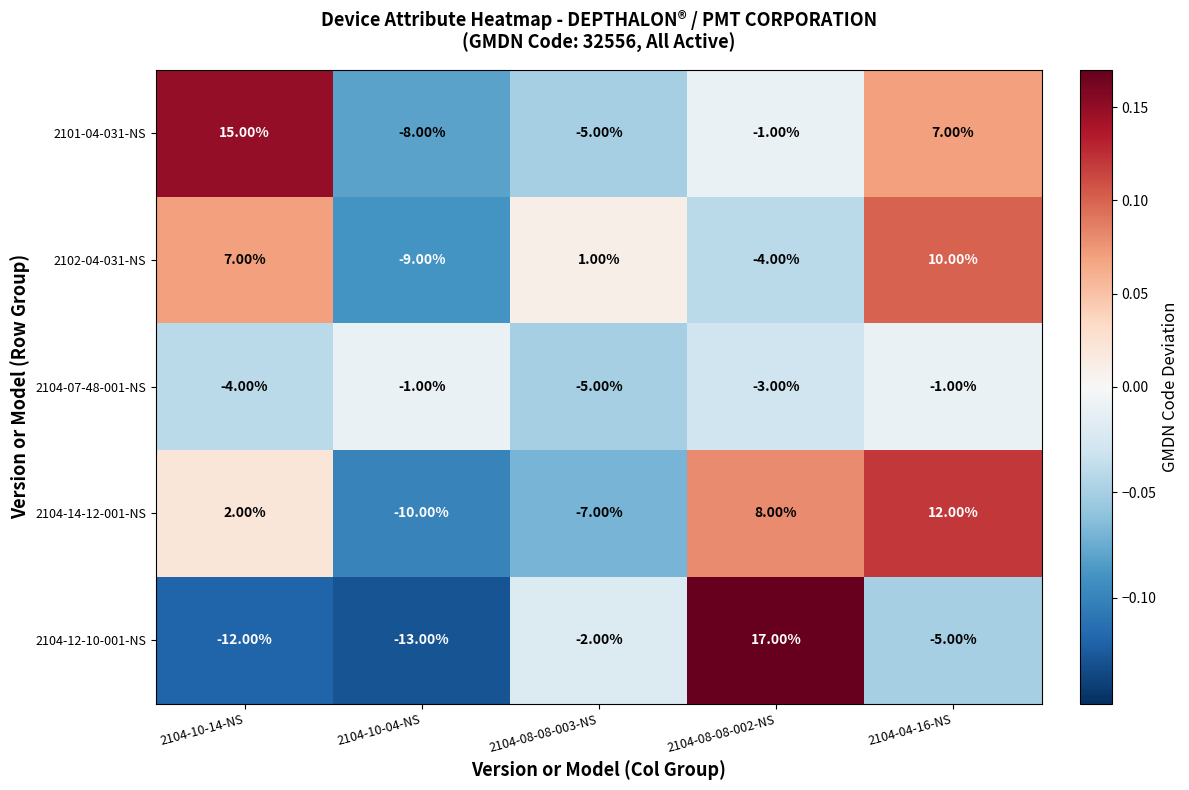

At 2104-10-14-NS, list the series in order from smallest to largest.

2104-12-10-001-NS, 2104-07-48-001-NS, 2104-14-12-001-NS, 2102-04-031-NS, 2101-04-031-NS